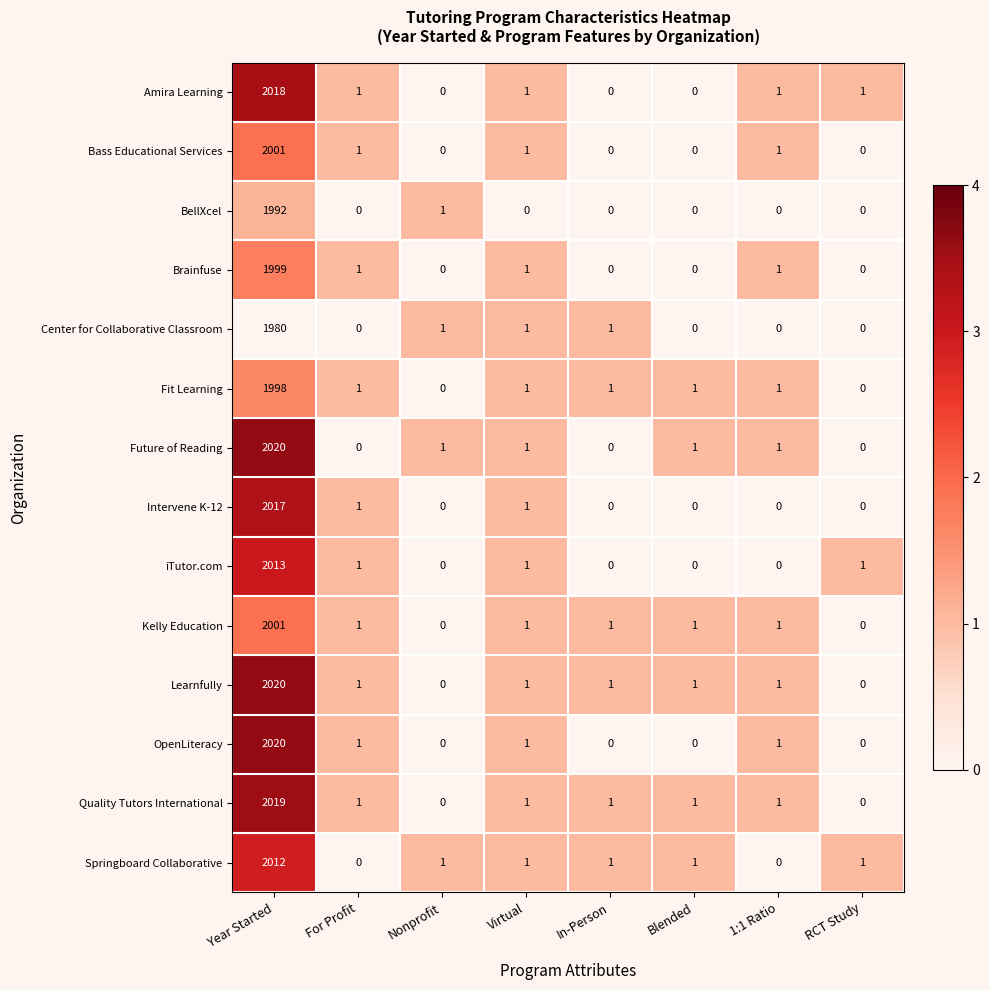

What is the total value across all series at For Profit?

10